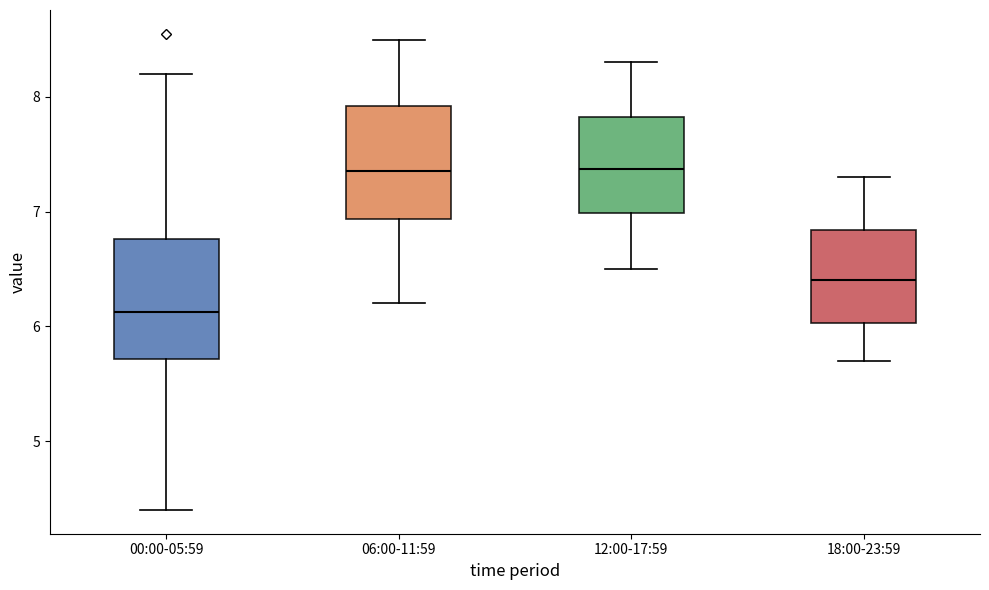

Reading left to right, read every box against the y-axis: the position of its median line, the range the box covers, and the ends of its whiskers. The values are not printed on the chart, so give them approximately, as read against the axis.

00:00-05:59: median 6.1, box 5.7 to 6.8, whiskers 4.4 to 8.2
06:00-11:59: median 7.4, box 6.9 to 7.9, whiskers 6.2 to 8.5
12:00-17:59: median 7.4, box 7.0 to 7.8, whiskers 6.5 to 8.3
18:00-23:59: median 6.4, box 6.0 to 6.8, whiskers 5.7 to 7.3